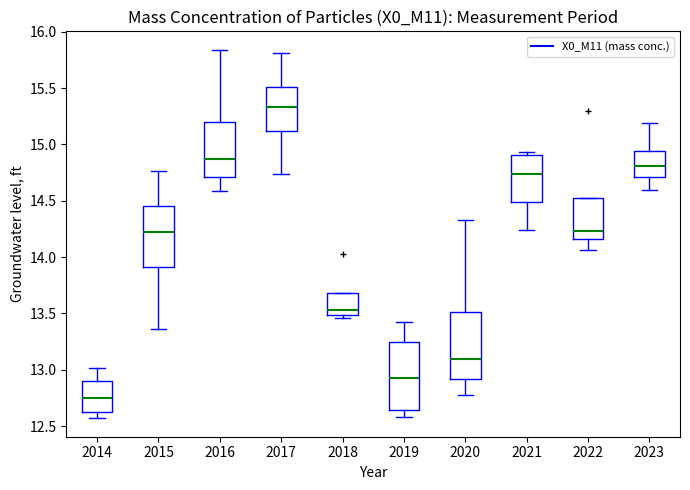

Reading left to right, read every box against the y-axis: the position of its median line, the range the box covers, and the ends of its whiskers. The values are not printed on the chart, so give them approximately, as read against the axis.

2014: median 12.75, box 12.60 to 12.90, whiskers 12.55 to 13.00
2015: median 14.25, box 13.90 to 14.45, whiskers 13.35 to 14.75
2016: median 14.85, box 14.70 to 15.20, whiskers 14.60 to 15.85
2017: median 15.35, box 15.10 to 15.50, whiskers 14.75 to 15.80
2018: median 13.55, box 13.50 to 13.70, whiskers 13.45 to 13.70
2019: median 12.95, box 12.65 to 13.25, whiskers 12.60 to 13.40
2020: median 13.10, box 12.90 to 13.50, whiskers 12.80 to 14.35
2021: median 14.75, box 14.50 to 14.90, whiskers 14.25 to 14.95
2022: median 14.25, box 14.15 to 14.55, whiskers 14.05 to 14.55
2023: median 14.80, box 14.70 to 14.95, whiskers 14.60 to 15.20